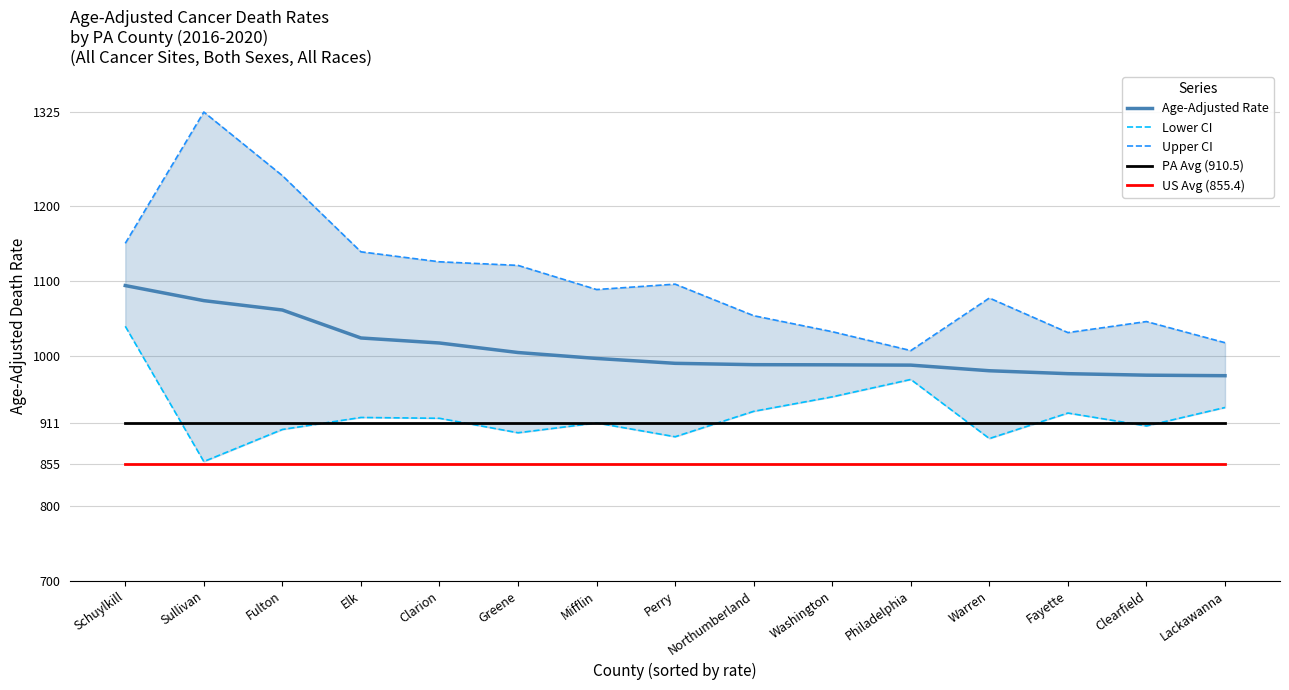

Between Clearfield and Washington, which is larger?

Washington